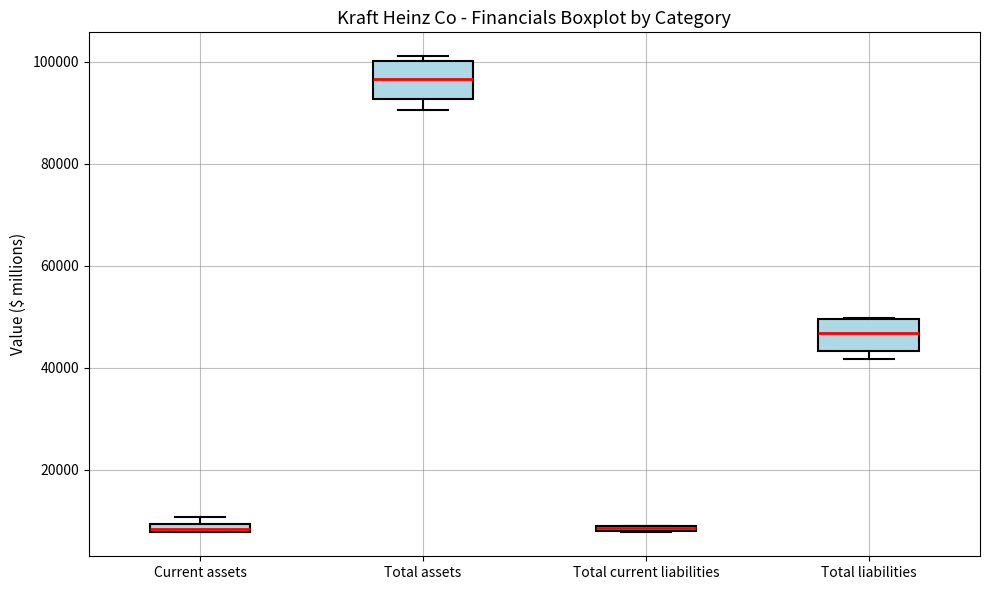

Where does the median line of the box for Total liabilities sit on the y-axis? The values are not printed on the chart, so give them approximately, as read against the axis.

46000